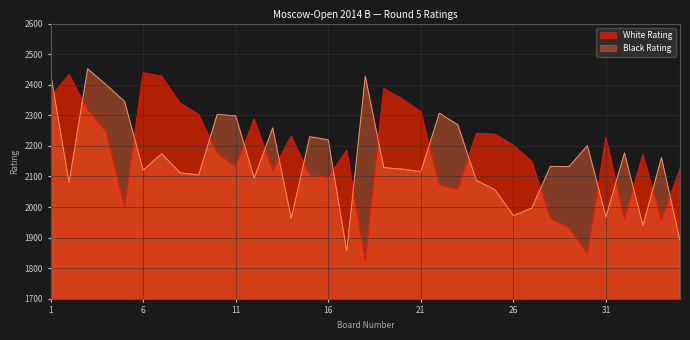

After their last crossing, which series has the higher values: Black Rating or White Rating?

White Rating